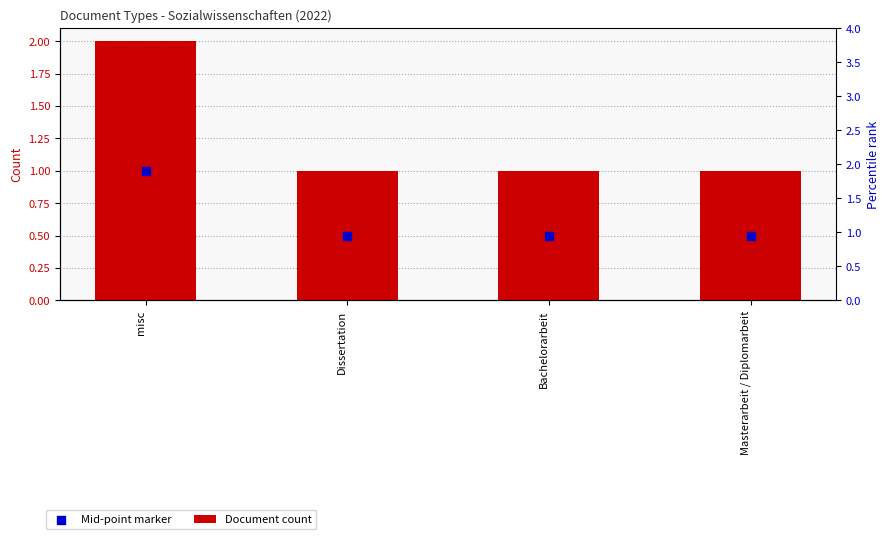

Which series has the widest spread of Y values?

Document count